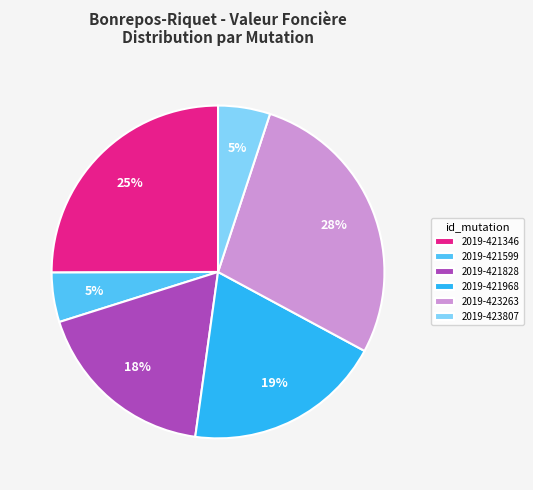

True or false: 2019-421828 accounts for 30% of the total.

False